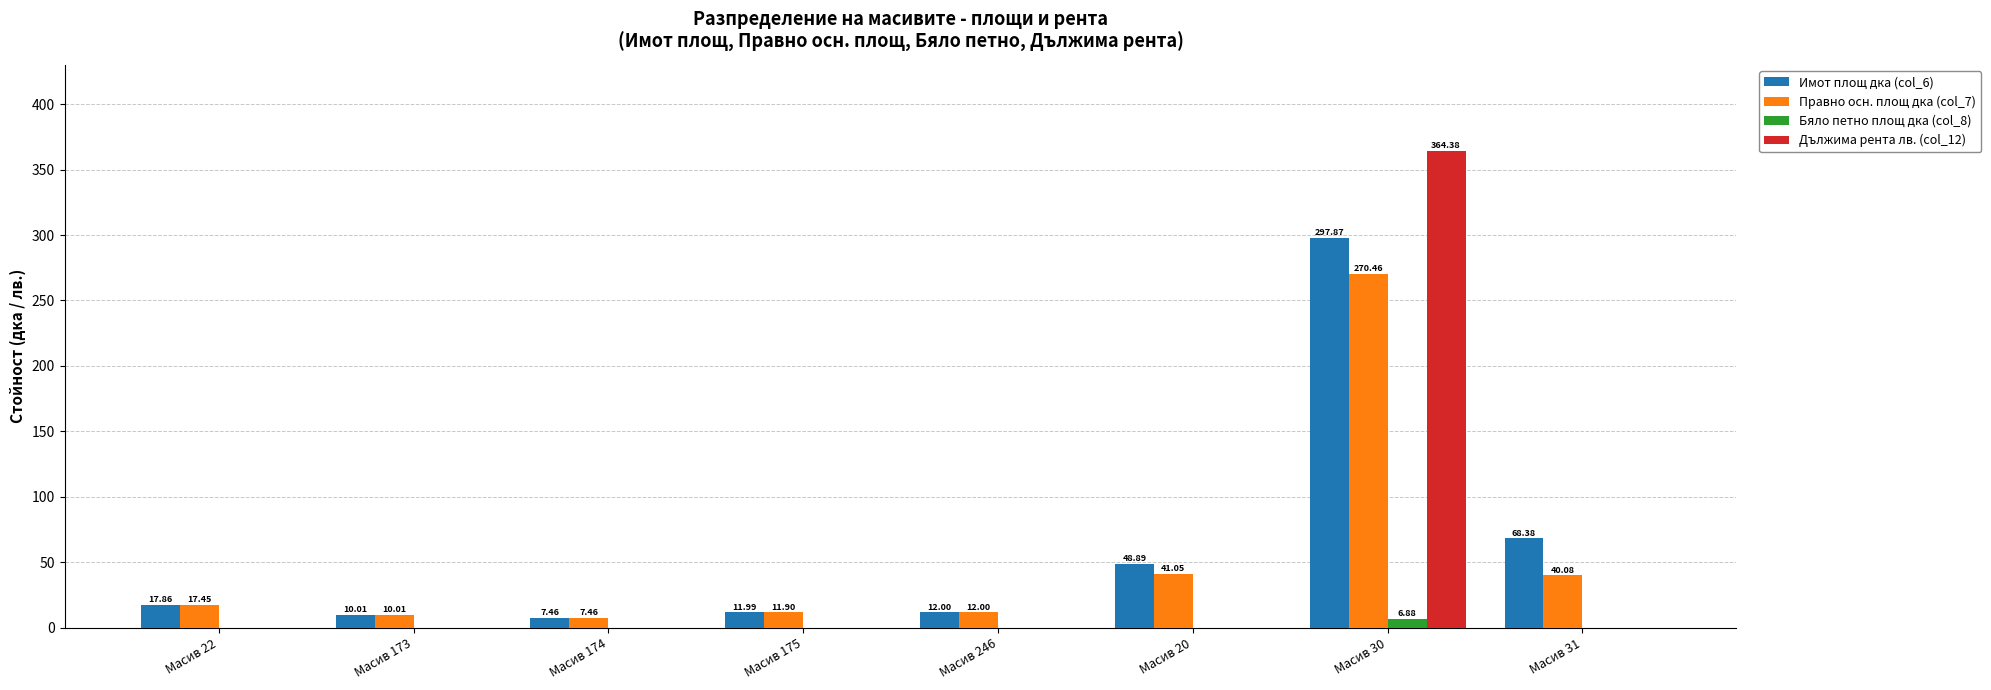

What is the sum of all Дължима рента лв. (col_12) values?

364.4